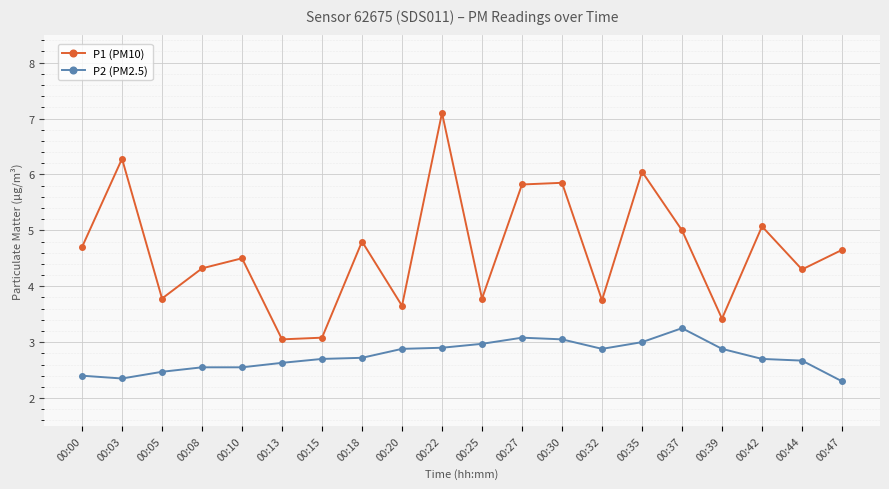

True or false: P1 (PM10) and P2 (PM2.5) intersect in this chart.

False